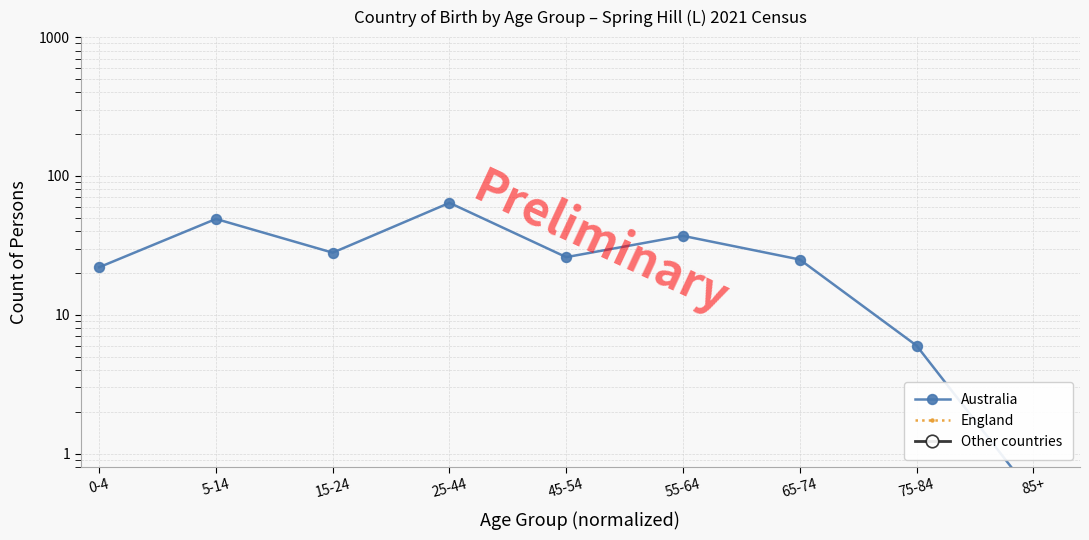

What is the value of the Other countries point at the 6th from the left?

0.5